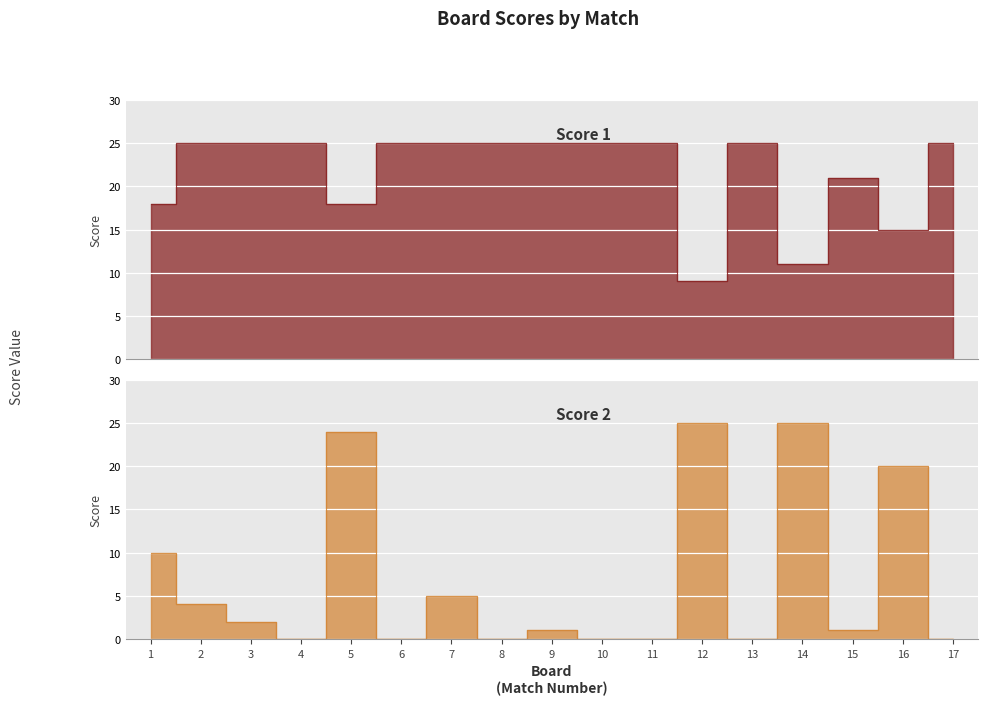

Reading left to right, extract all data points from this chart.

Score 1: 18	25	25	25	18	25	25	25	25	25	25	9	25	11	21	15	25
Score 2: 10	4	2	0	24	0	5	0	1	0	0	25	0	25	1	20	0